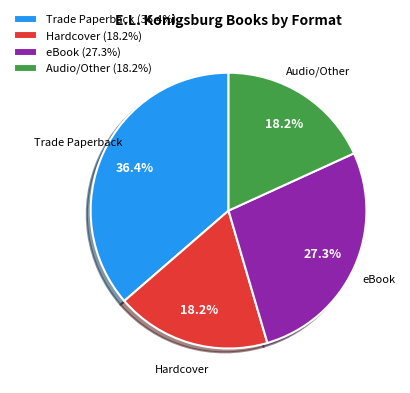

Is eBook (27.3%) the majority of the pie?

No